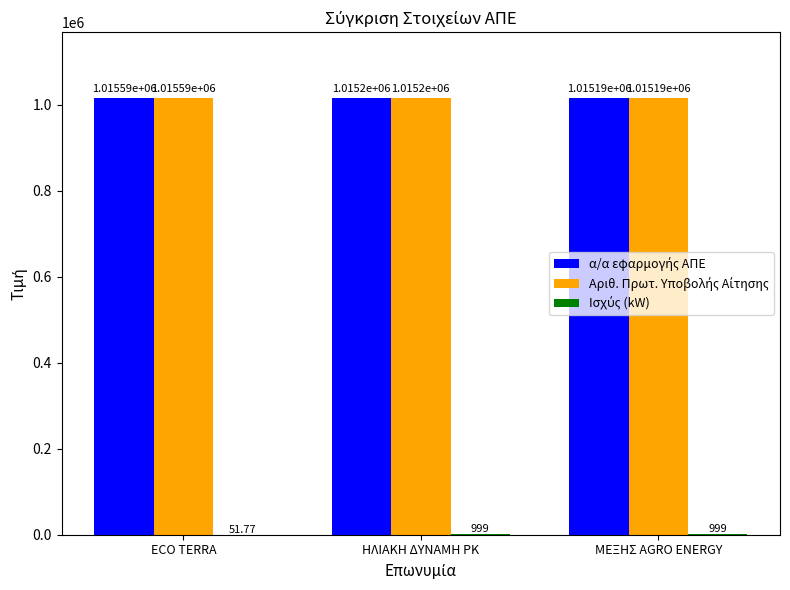

Which label corresponds to the largest value in the chart?

ECO TERRA